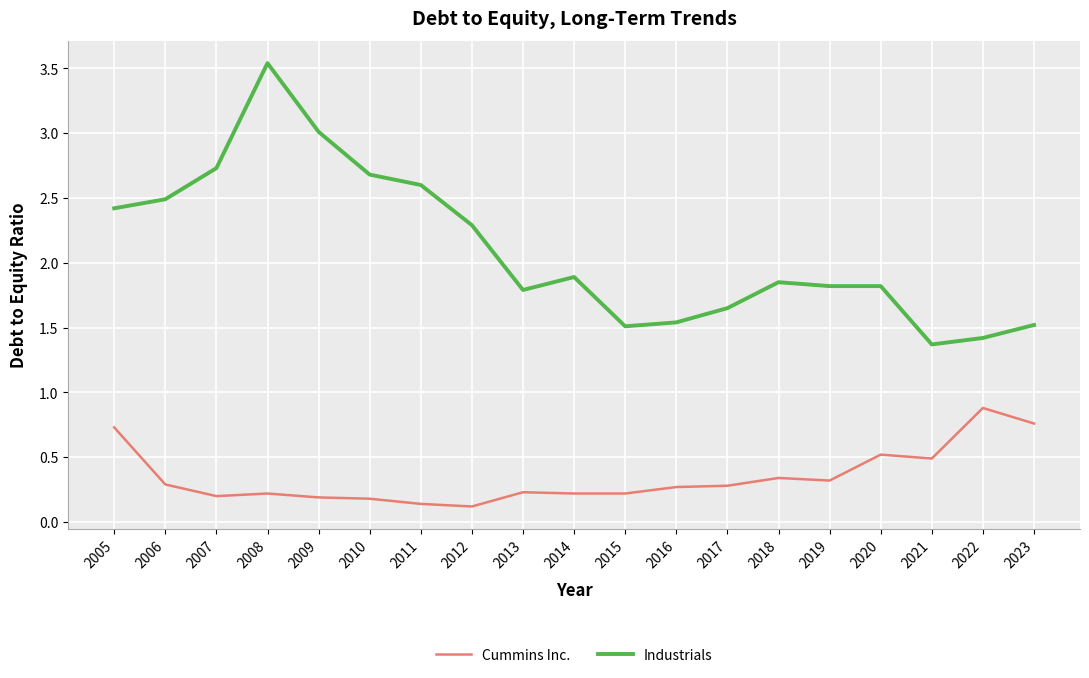

True or false: Industrials and Cummins Inc. cross at least once.

False